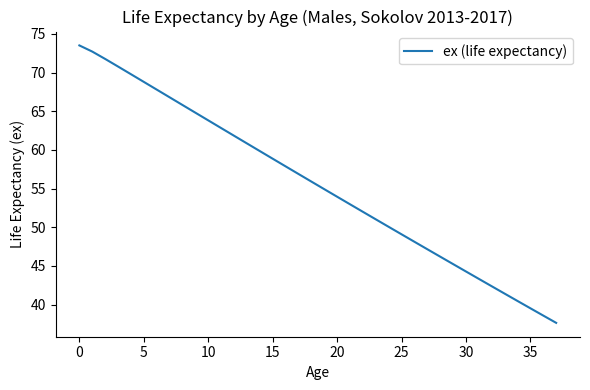

What is the difference between the maximum and minimum values?

35.9